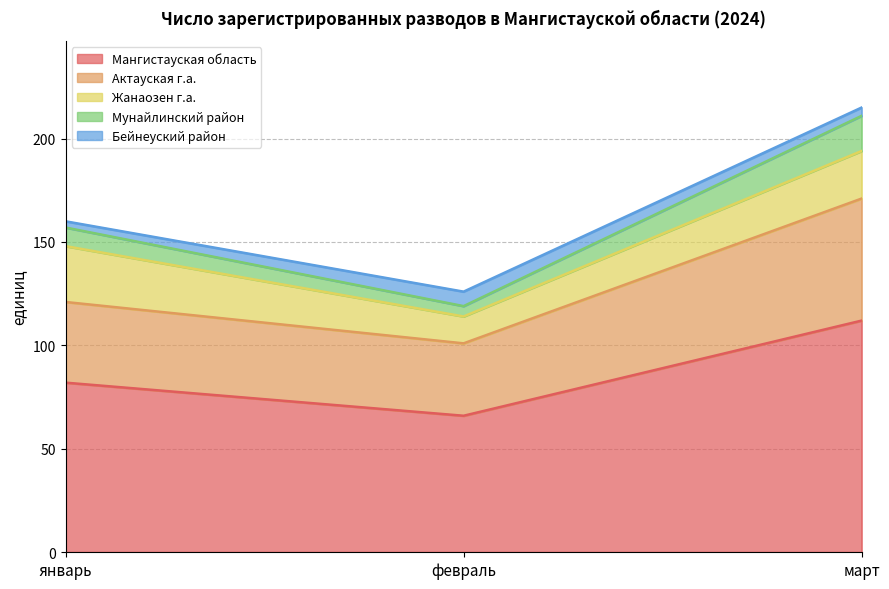

Which has a higher value, февраль or январь?

январь